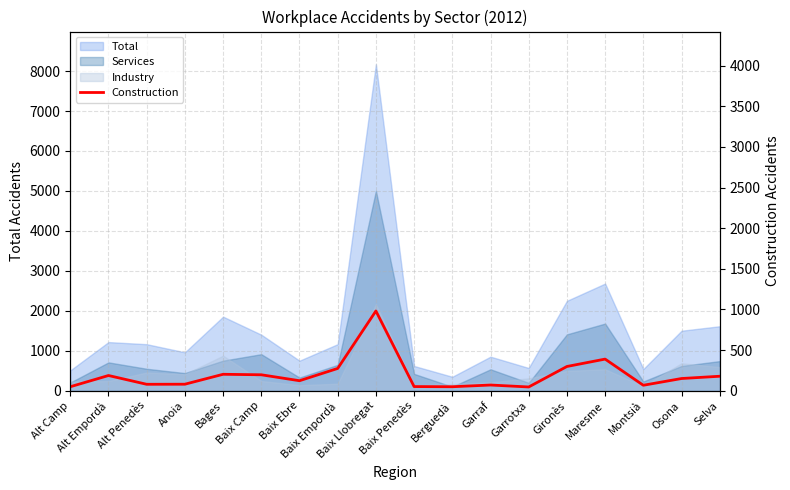

What position from the right is Garraf?

7